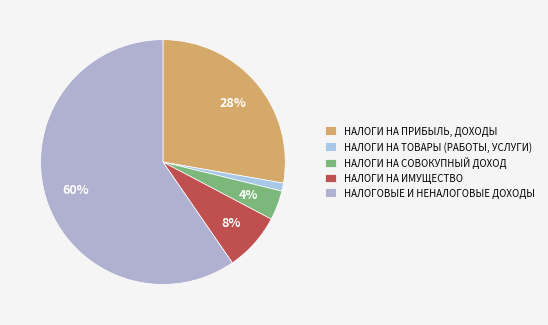

Which category accounts for the majority?

НАЛОГОВЫЕ И НЕНАЛОГОВЫЕ ДОХОДЫ